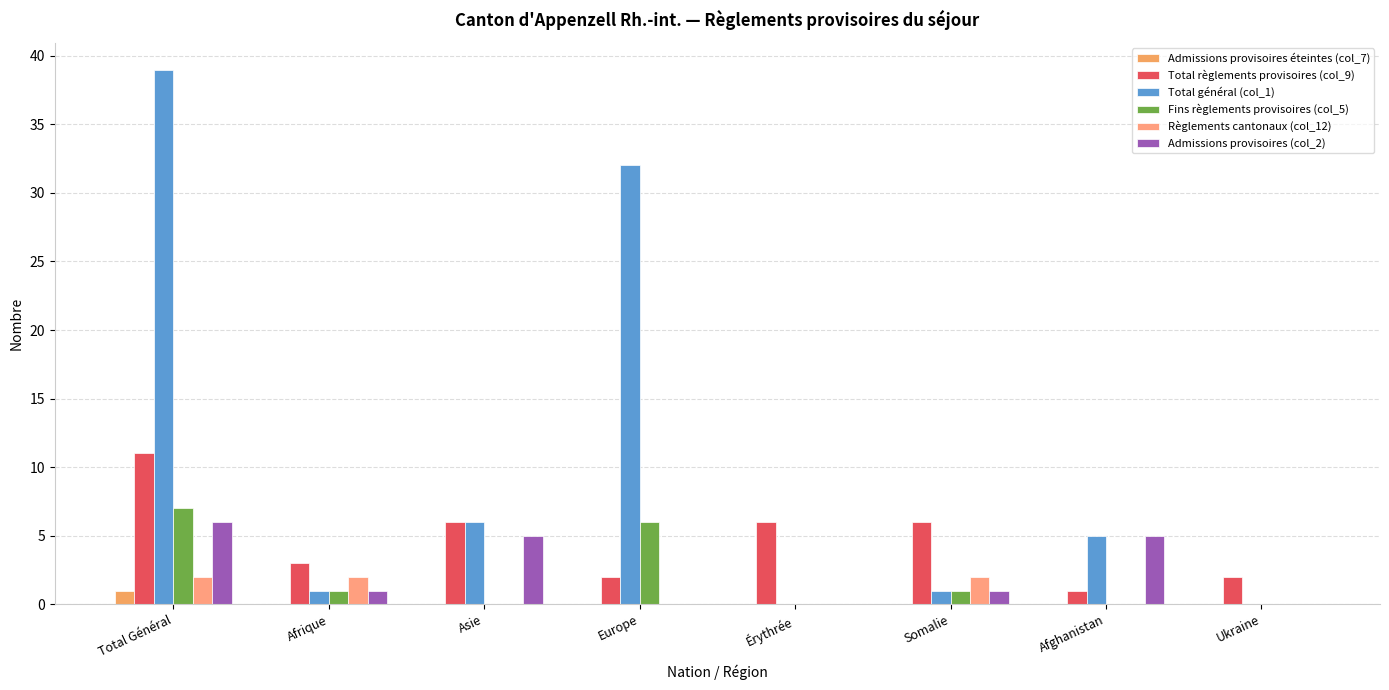

How many data points does each series have?

8